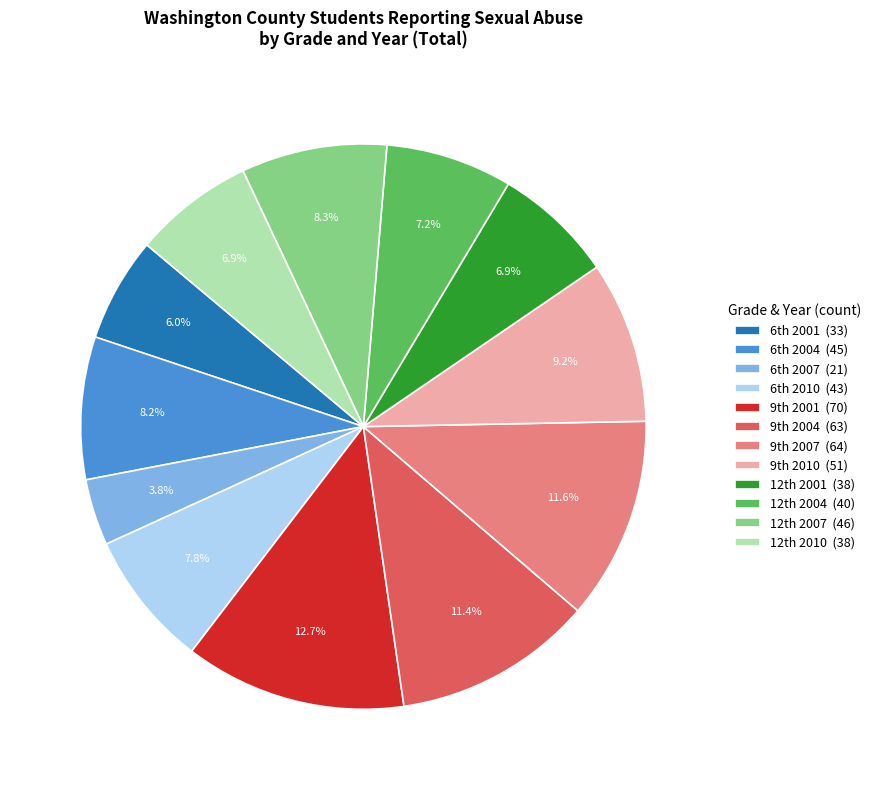

Which category has the smallest portion of the pie?

6th 2007